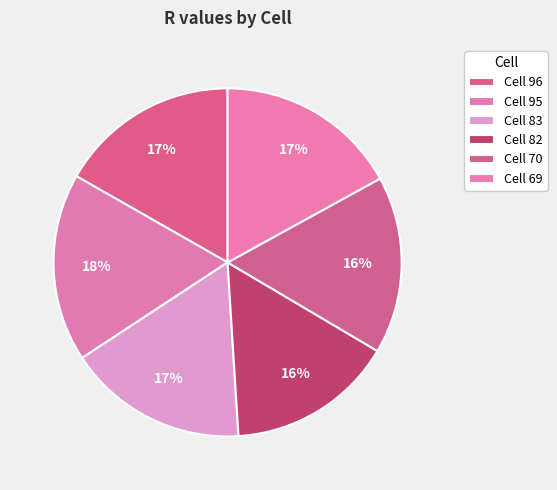

Rank the categories by value from highest to lowest.

Cell 95, Cell 69, Cell 96, Cell 83, Cell 70, Cell 82